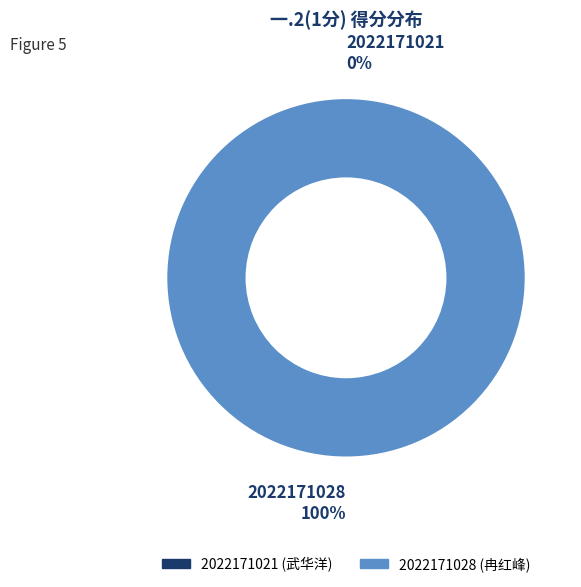

What is the majority slice?

2022171028 (冉红峰)